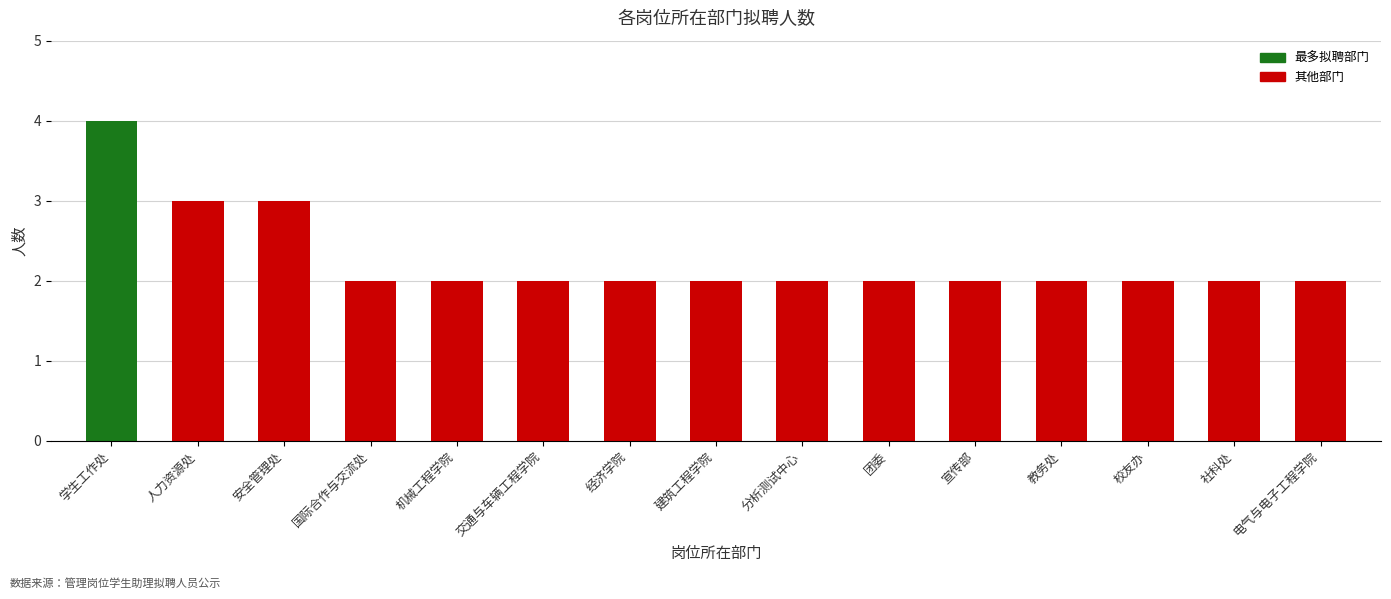

What is the greatest value displayed?

4